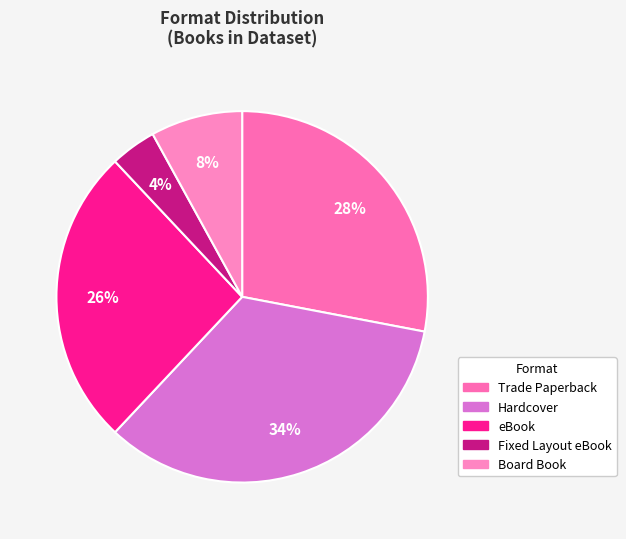

Which has a higher value, Fixed Layout eBook or Board Book?

Board Book